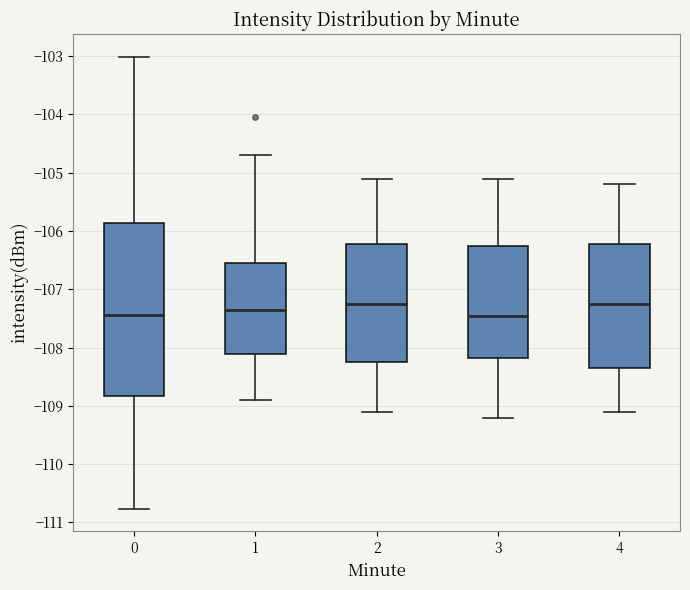

Where does the median line of the box at x = 1 sit on the y-axis? The values are not printed on the chart, so give them approximately, as read against the axis.

-107.4